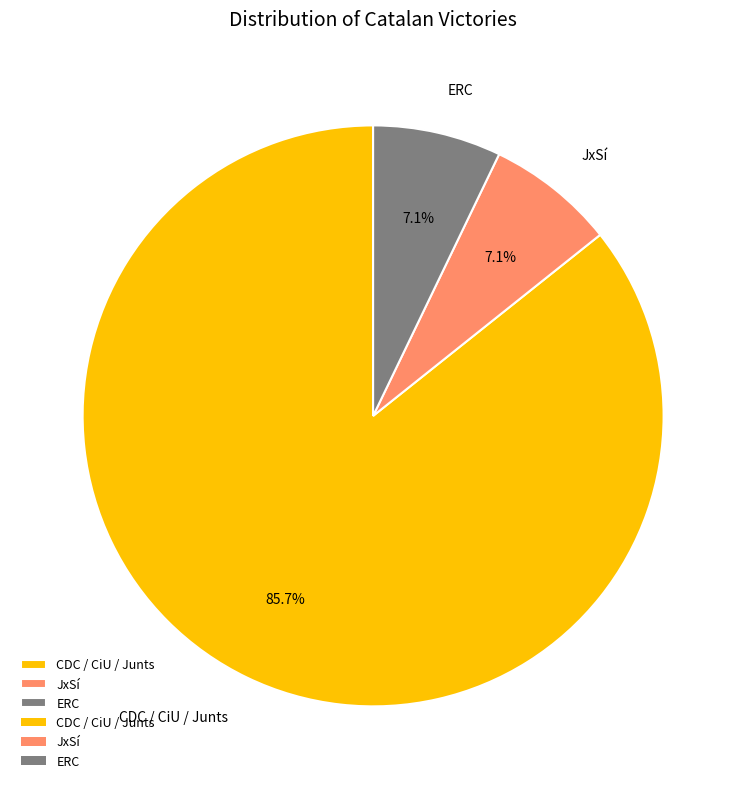

How many segments does this pie chart have?

3